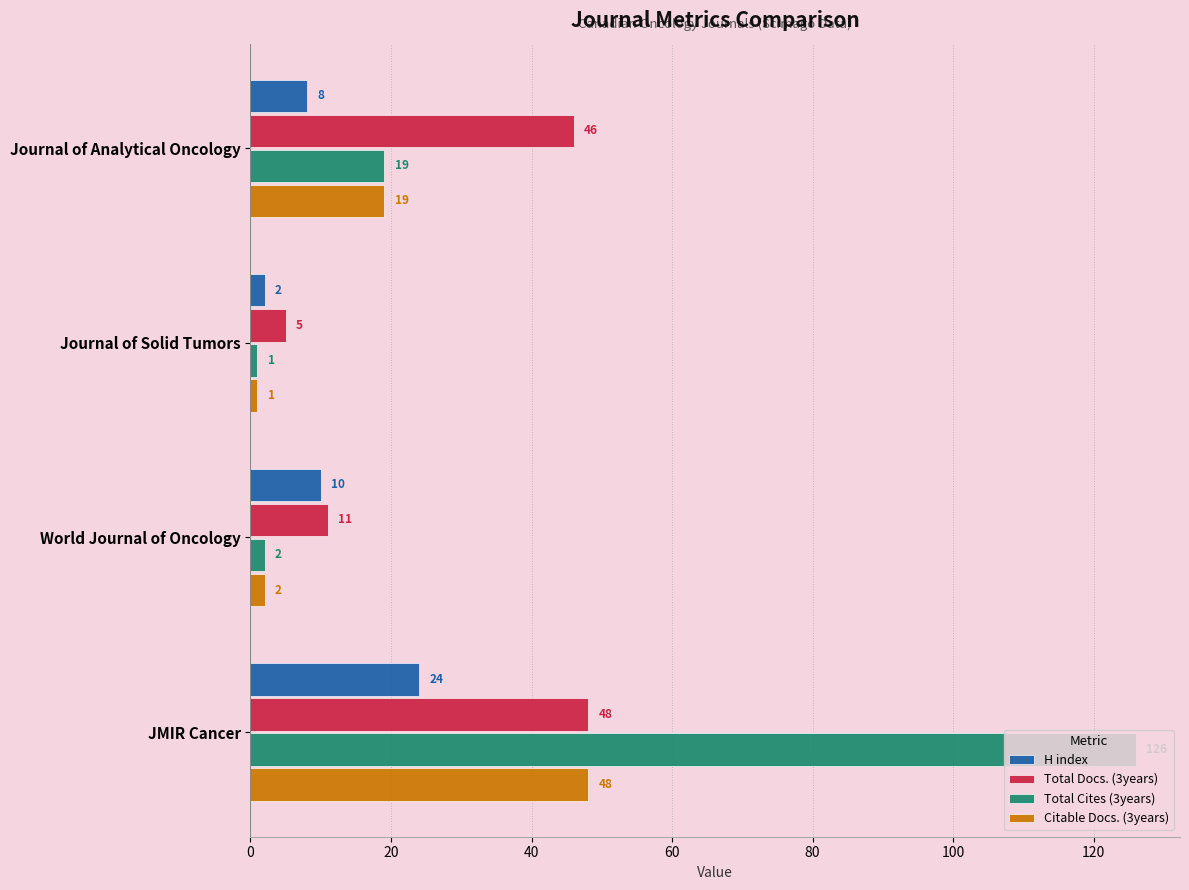

How many values in the H index series are below 10?

2